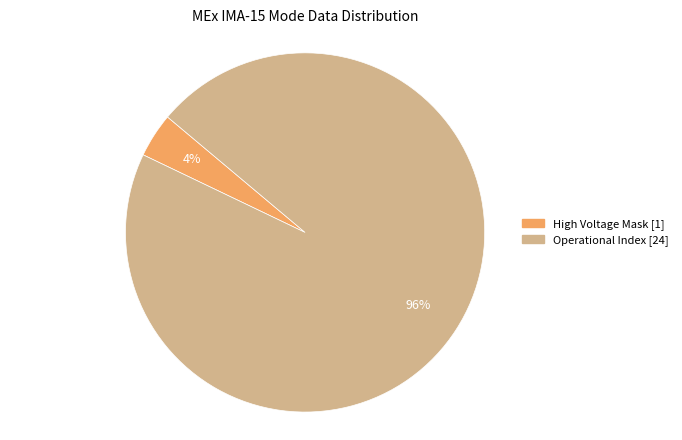

Is there any slice that represents more than half of the pie?

Yes